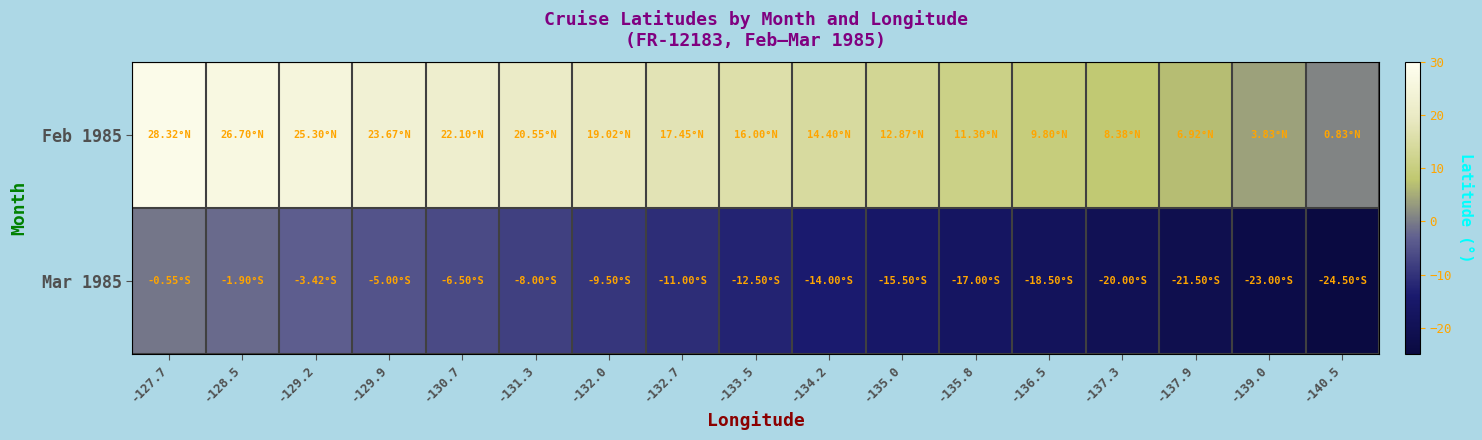

Reading left to right, list all the values displayed in this chart.

Feb 1985: -127.7=28.3	-128.5=26.7	-129.2=25.3	-129.9=23.7	-130.7=22.1	-131.3=20.6	-132.0=19.0	-132.7=17.4	-133.5=16.0	-134.2=14.4	-135.0=12.9	-135.8=11.3	-136.5=9.8	-137.3=8.4	-137.9=6.9	-139.0=3.8	-140.5=0.8
Mar 1985: -127.7=-0.6	-128.5=-1.9	-129.2=-3.4	-129.9=-5.0	-130.7=-6.5	-131.3=-8.0	-132.0=-9.5	-132.7=-11.0	-133.5=-12.5	-134.2=-14.0	-135.0=-15.5	-135.8=-17.0	-136.5=-18.5	-137.3=-20.0	-137.9=-21.5	-139.0=-23.0	-140.5=-24.5